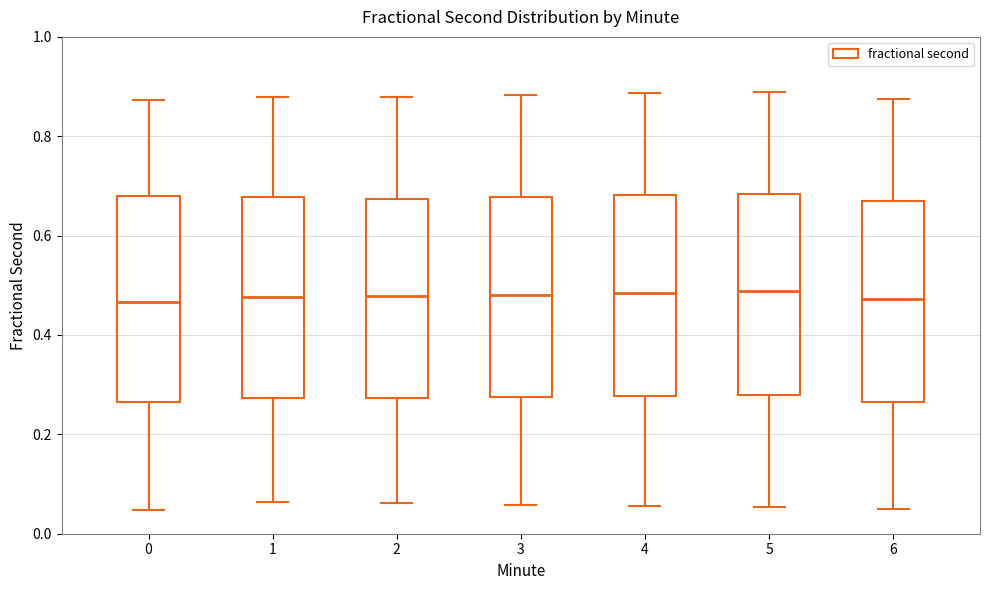

Reading left to right, transcribe this box plot: for each box, give where its median line is, the range the box spans, and where its two whiskers end, as read against the y-axis. The values are not printed on the chart, so give them approximately, as read against the axis.

0: median 0.46, box 0.26 to 0.68, whiskers 0.04 to 0.88
1: median 0.48, box 0.28 to 0.68, whiskers 0.06 to 0.88
2: median 0.48, box 0.28 to 0.68, whiskers 0.06 to 0.88
3: median 0.48, box 0.28 to 0.68, whiskers 0.06 to 0.88
4: median 0.48, box 0.28 to 0.68, whiskers 0.06 to 0.88
5: median 0.48, box 0.28 to 0.68, whiskers 0.06 to 0.88
6: median 0.48, box 0.26 to 0.66, whiskers 0.06 to 0.88